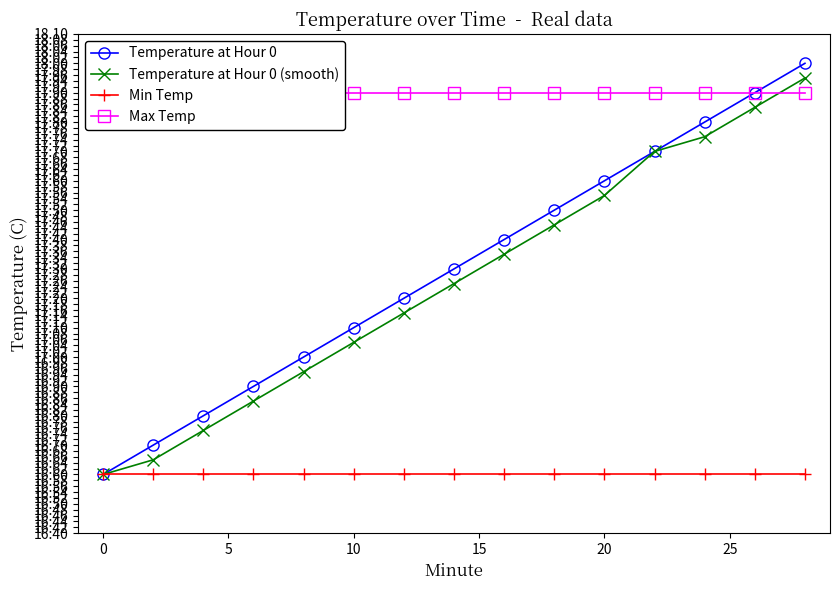

At how many categories does at least one series exceed 17?

15